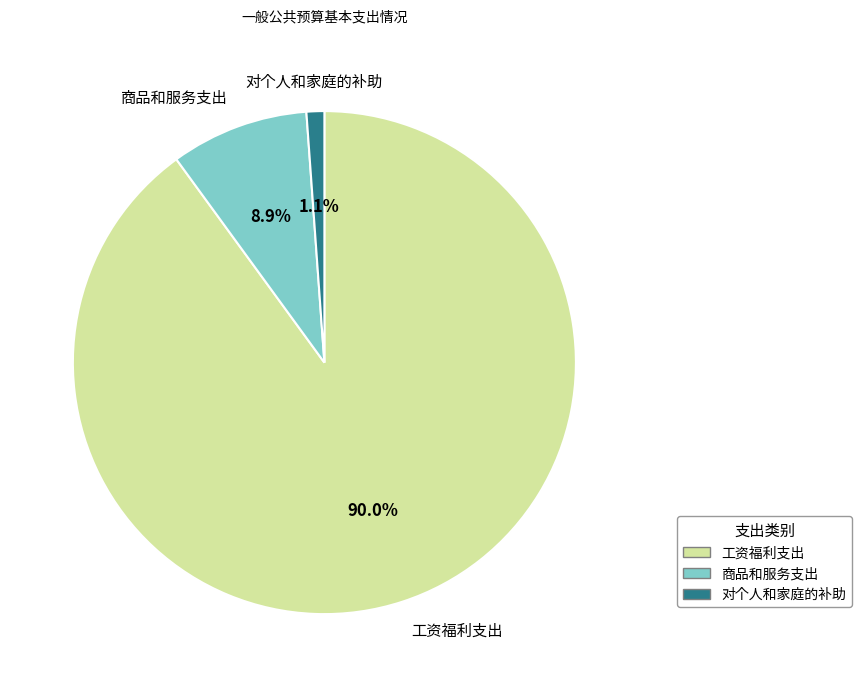

Count the number of slices in the pie.

3